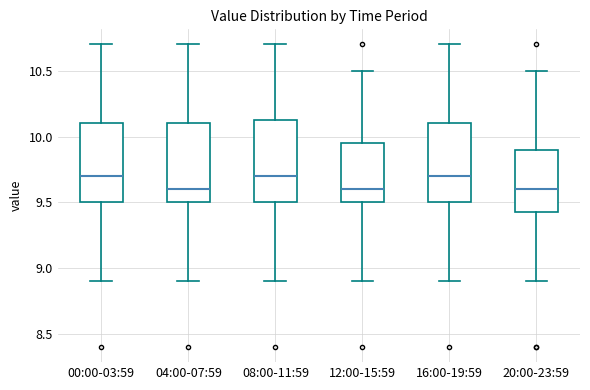

Where does the upper whisker of the box for 12:00-15:59 end on the y-axis? The values are not printed on the chart, so give them approximately, as read against the axis.

10.50